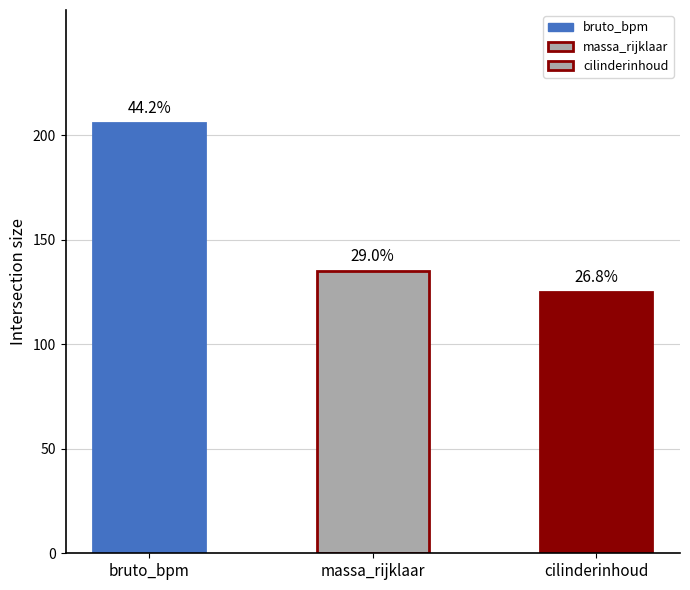

Which series has the largest range (max minus min)?

bruto_bpm